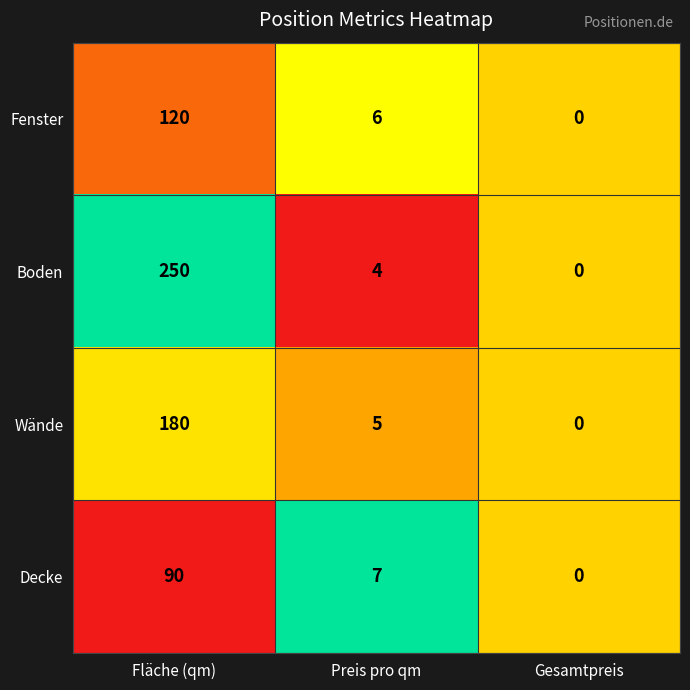

Which category has the highest value in the Decke series?

Fläche (qm)